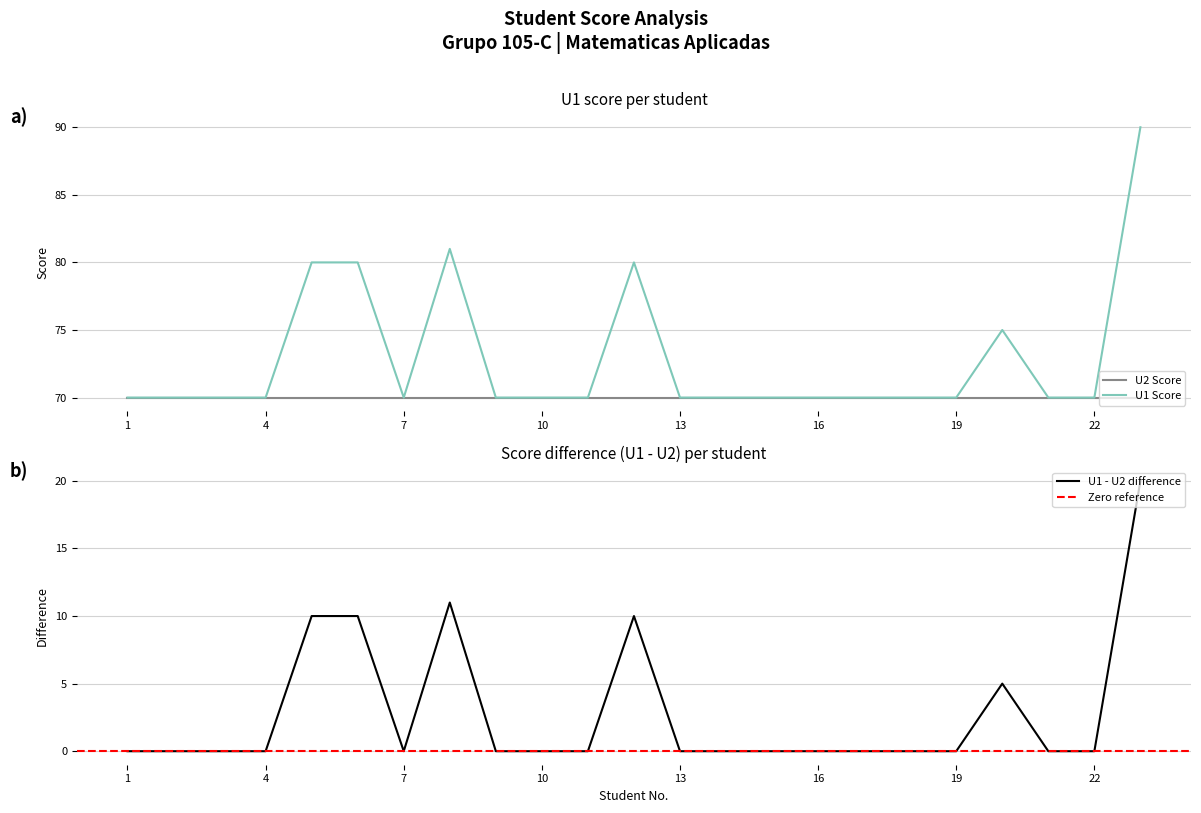

Where is the data nearest to the value 80?

5